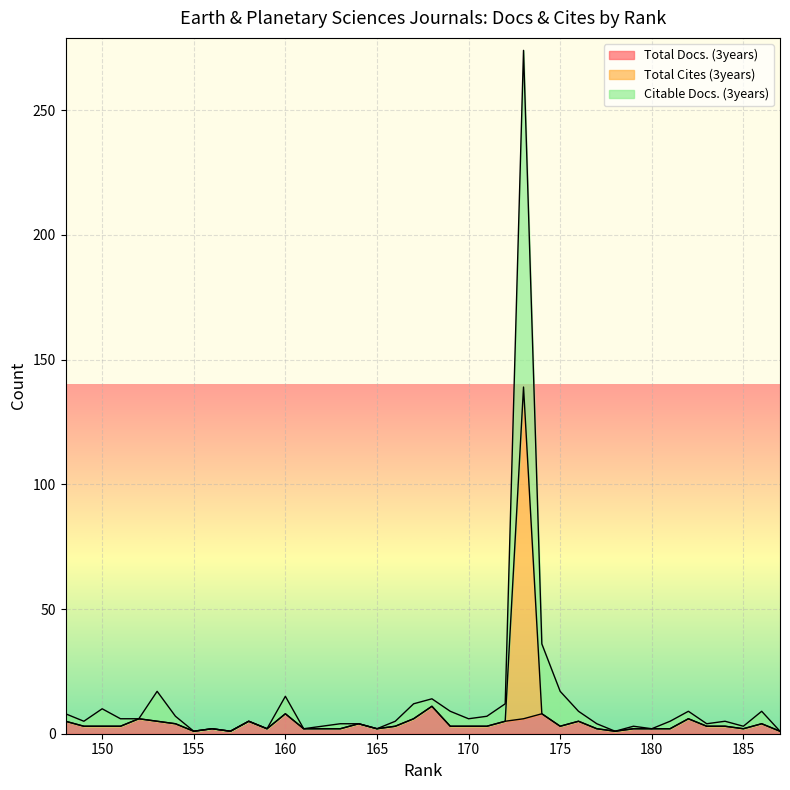

How many interior local valleys does the Total Docs. (3years) series have?

7